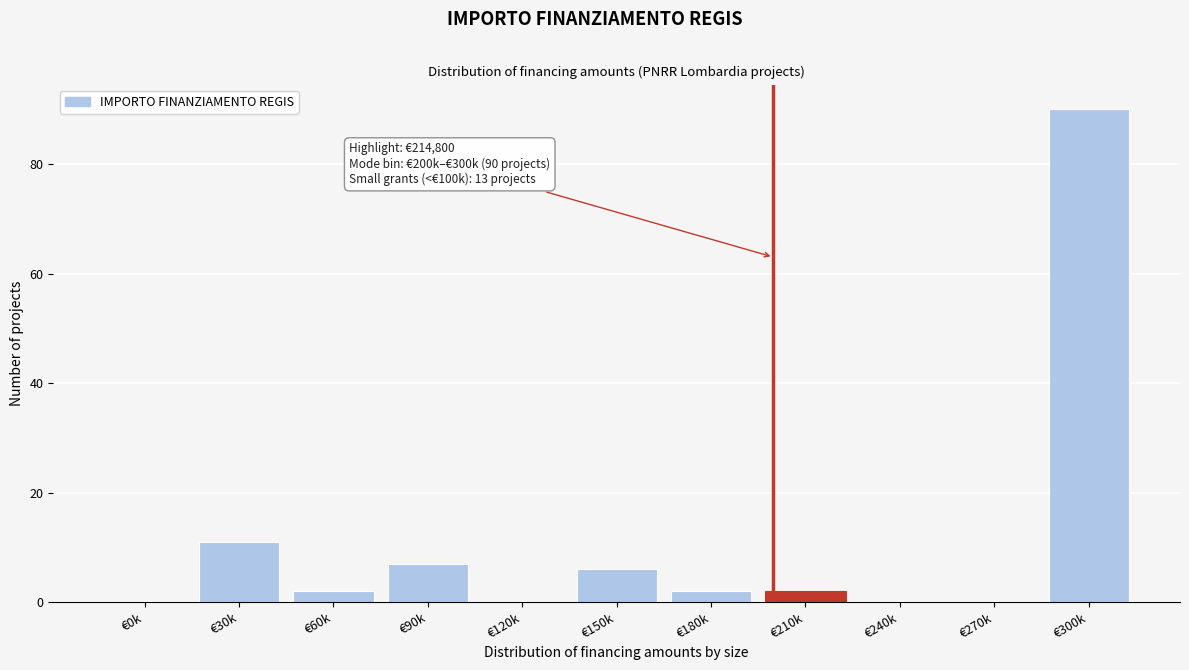

Reading right to left, list all the values displayed in this chart.

€300k=90	€270k=0	€240k=0	€210k=2	€180k=2	€150k=6	€120k=0	€90k=7	€60k=2	€30k=11	€0k=0